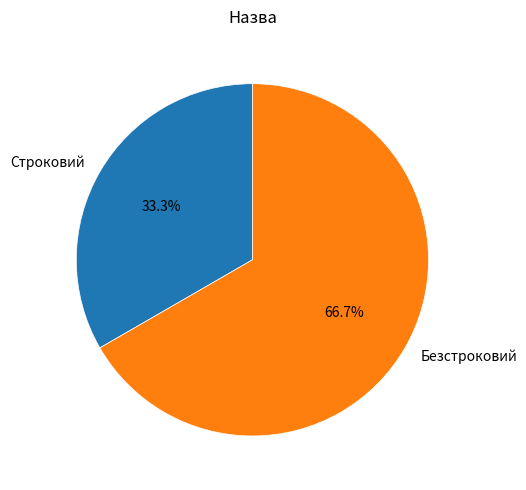

To the nearest percent, what is the combined percentage of Строковий and Безстроковий?

100%